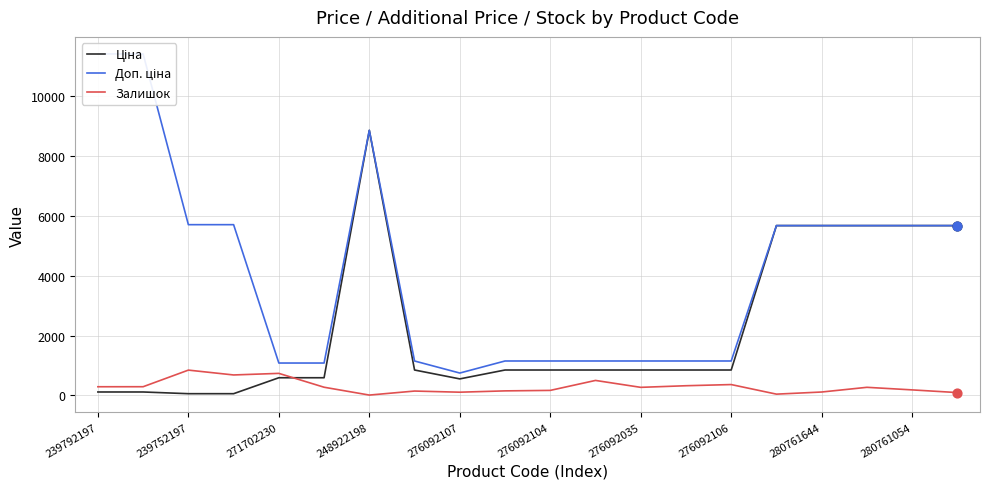

What is the total value across all series at 276092035?

2267.2